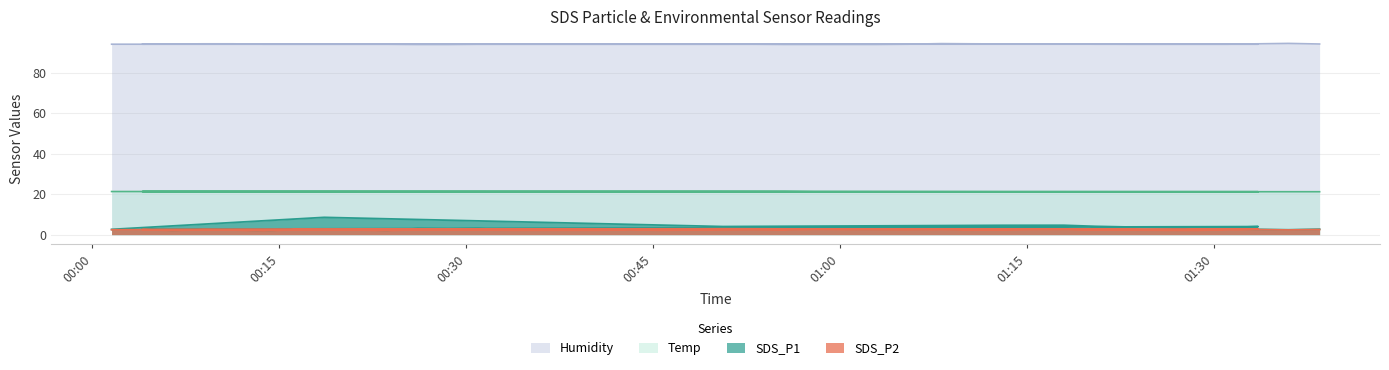

Rank the categories by SDS_P2 value from lowest to highest.

2023/07/28 00:13:43, 2023/07/28 00:23:38, 2023/07/28 00:06:25, 2023/07/28 01:28:41, 2023/07/28 00:45:38, 2023/07/28 00:33:27, 2023/07/28 00:35:53, 2023/07/28 00:38:19, 2023/07/28 00:40:44, 2023/07/28 01:26:10, 2023/07/28 01:10:38, 2023/07/28 00:28:32, 2023/07/28 00:11:17, 2023/07/28 00:21:05, 2023/07/28 00:30:58, 2023/07/28 00:48:09, 2023/07/28 00:55:31, 2023/07/28 01:36:00, 2023/07/28 01:20:31, 2023/07/28 01:05:27, 2023/07/28 00:01:32, 2023/07/28 00:08:51, 2023/07/28 00:16:10, 2023/07/28 00:43:12, 2023/07/28 00:53:03, 2023/07/28 01:02:54, 2023/07/28 00:26:06, 2023/07/28 01:23:09, 2023/07/28 00:04:00, 2023/07/28 01:15:33, 2023/07/28 01:38:30, 2023/07/28 01:00:26, 2023/07/28 00:18:36, 2023/07/28 01:13:04, 2023/07/28 01:08:08, 2023/07/28 01:31:07, 2023/07/28 00:57:57, 2023/07/28 01:17:58, 2023/07/28 01:33:34, 2023/07/28 00:50:37